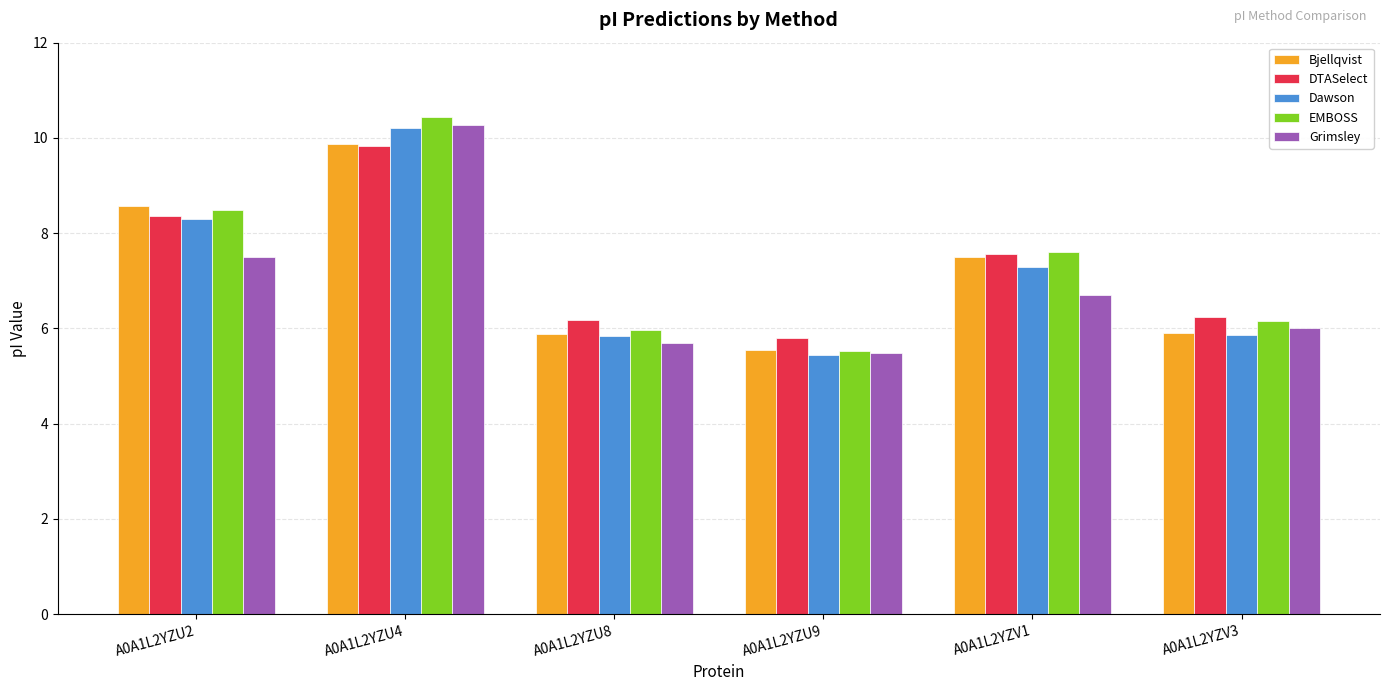

The value of Bjellqvist at A0A1L2YZU9 is 8.5. True or false?

False